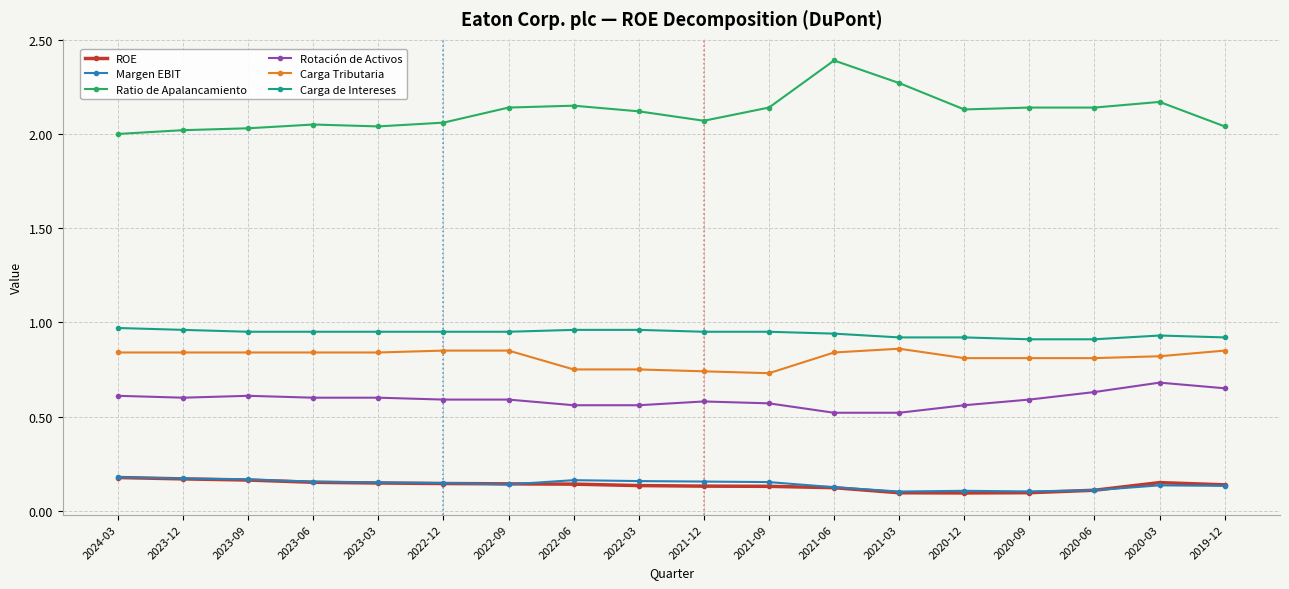

Which series has the largest total across all categories?

Ratio de Apalancamiento